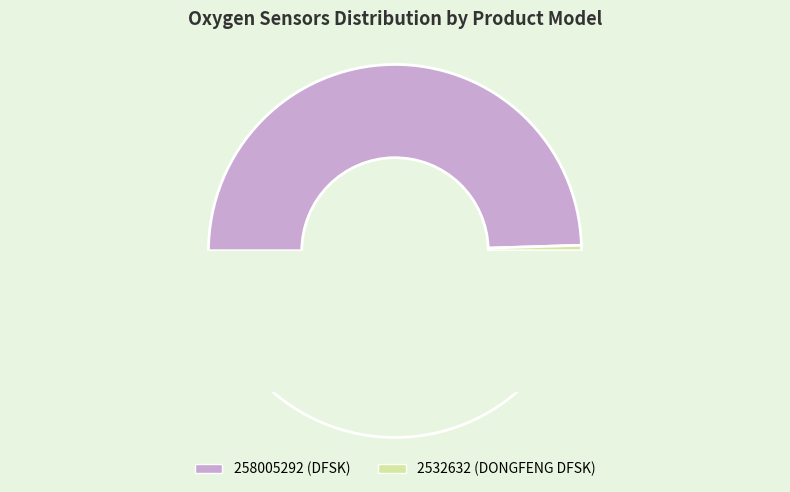

To the nearest percent, what is the difference between the Oxygen sensor 2532632 for DONGFENG DFSK and Oxygen sensor 258005292 for DFSK slice percentages?

98%